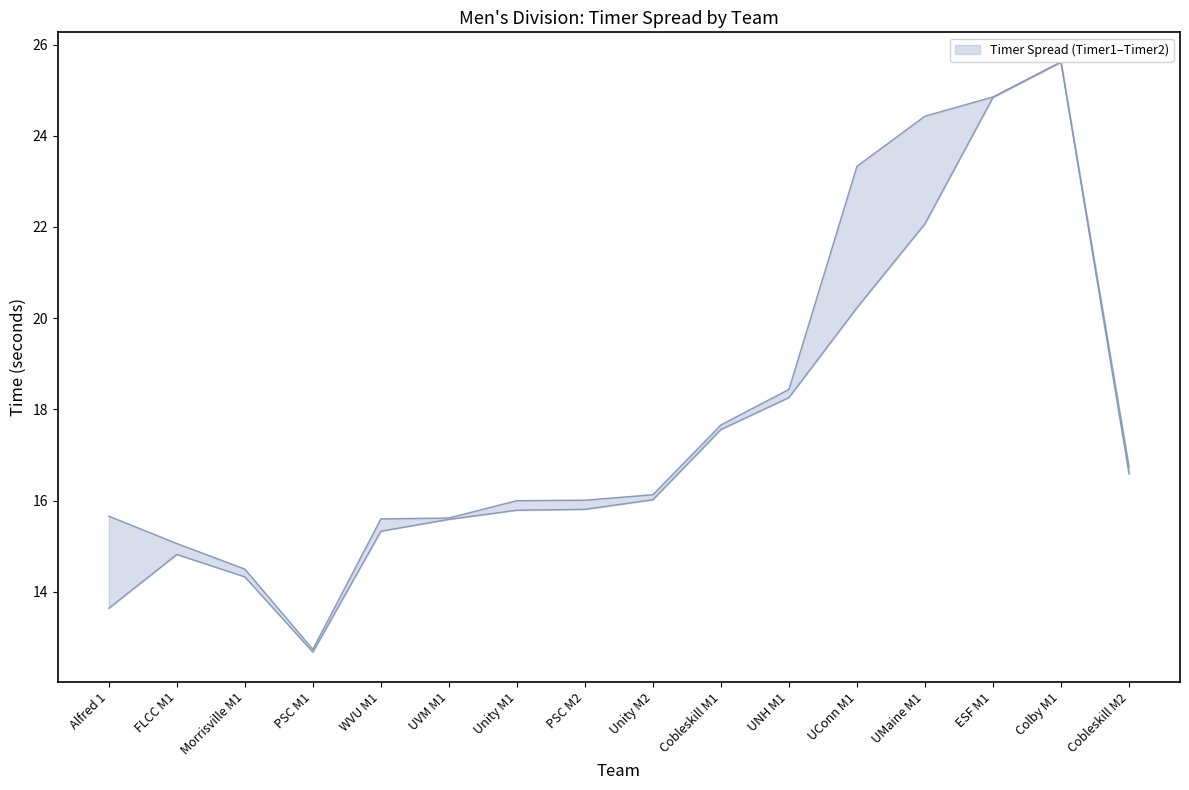

In Timer1 TOT SEC, how many points are lower than both neighbors (excluding endpoints)?

1